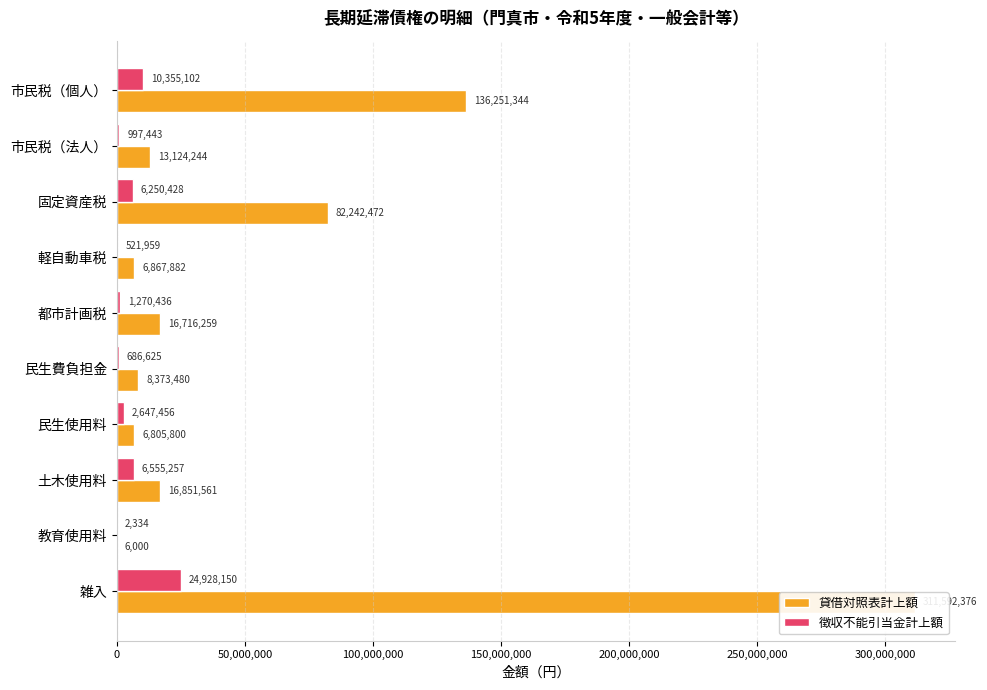

Between 土木使用料 and 教育使用料, which is larger?

土木使用料